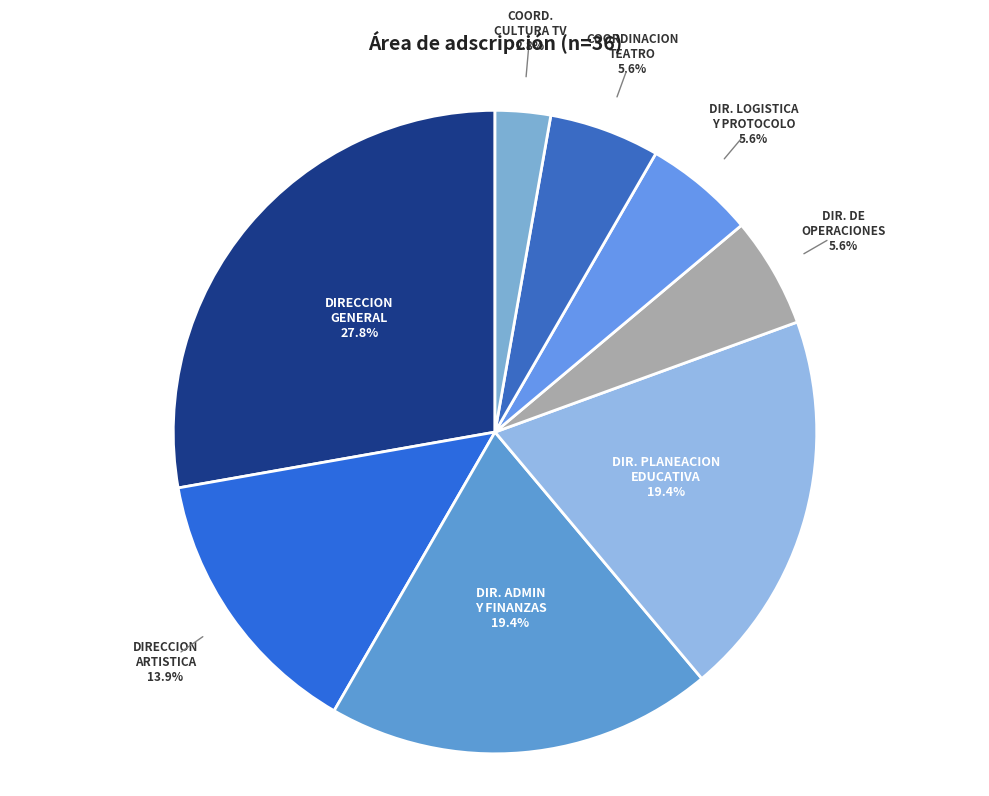

Does any single category account for the majority?

No